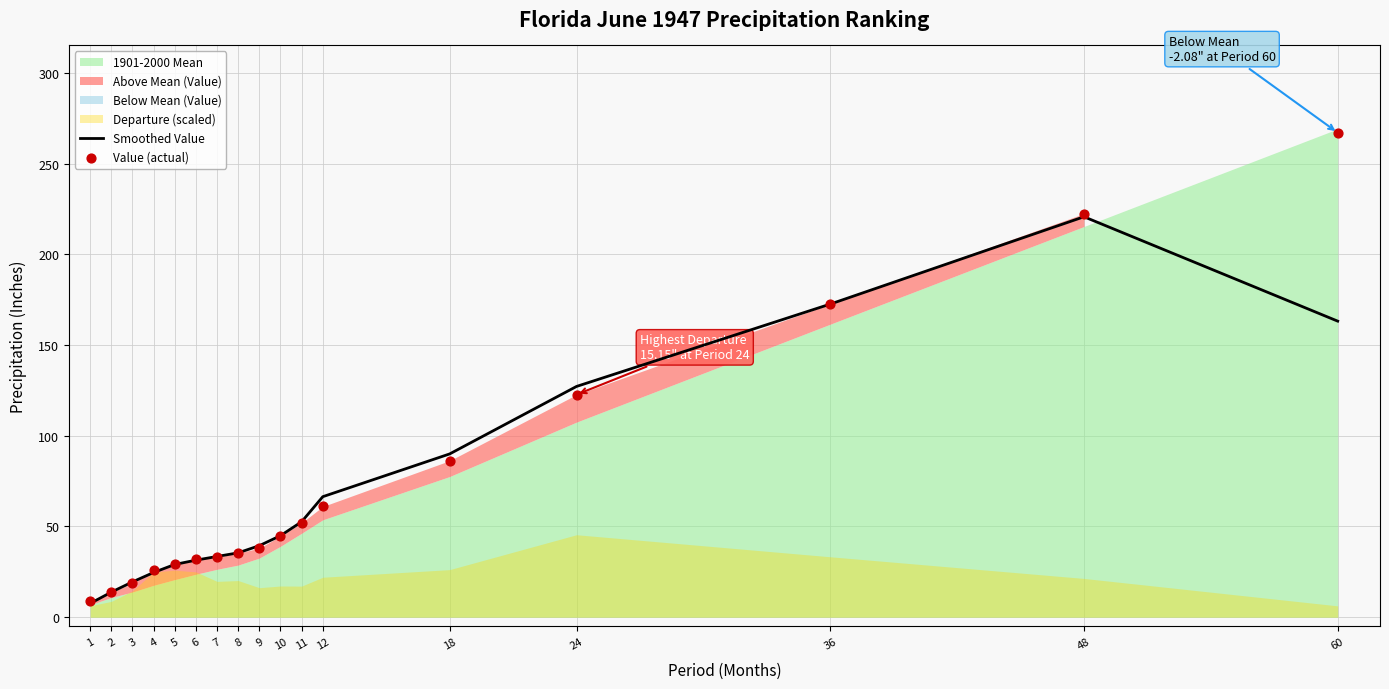

True or false: Smoothed Value has a value of 66.4 at 12.

True